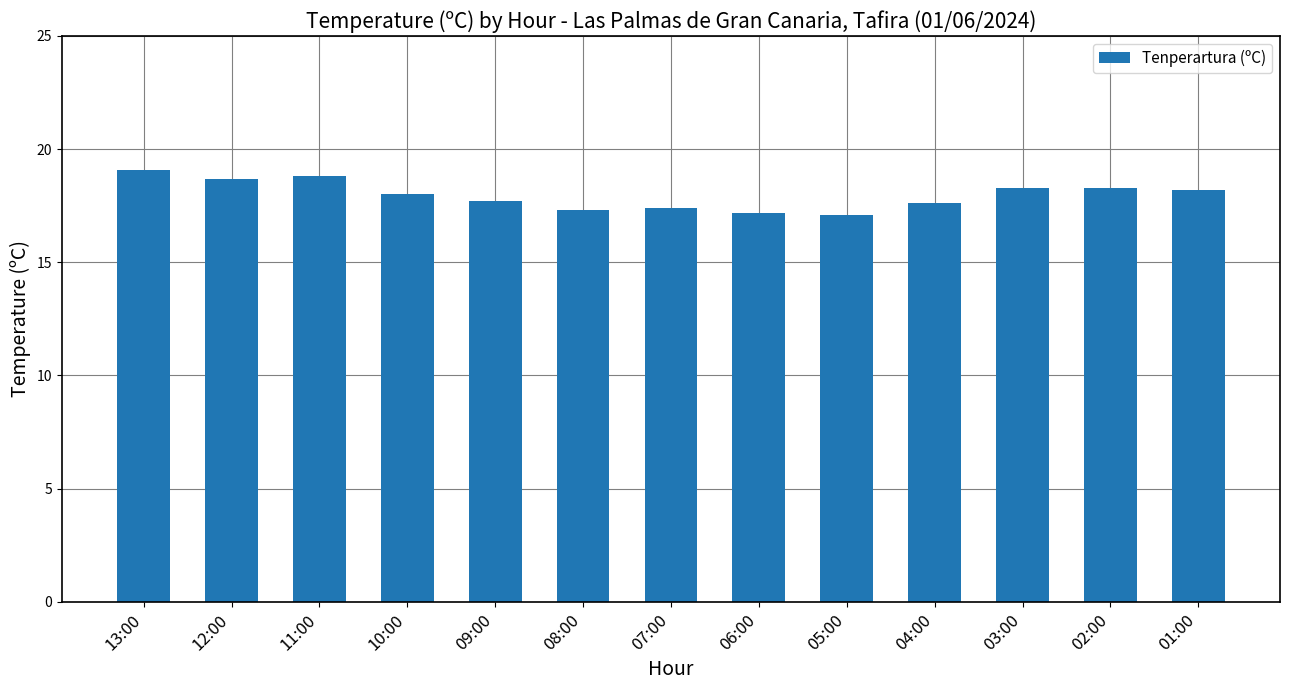

What is the minimum value shown in the chart?

17.1